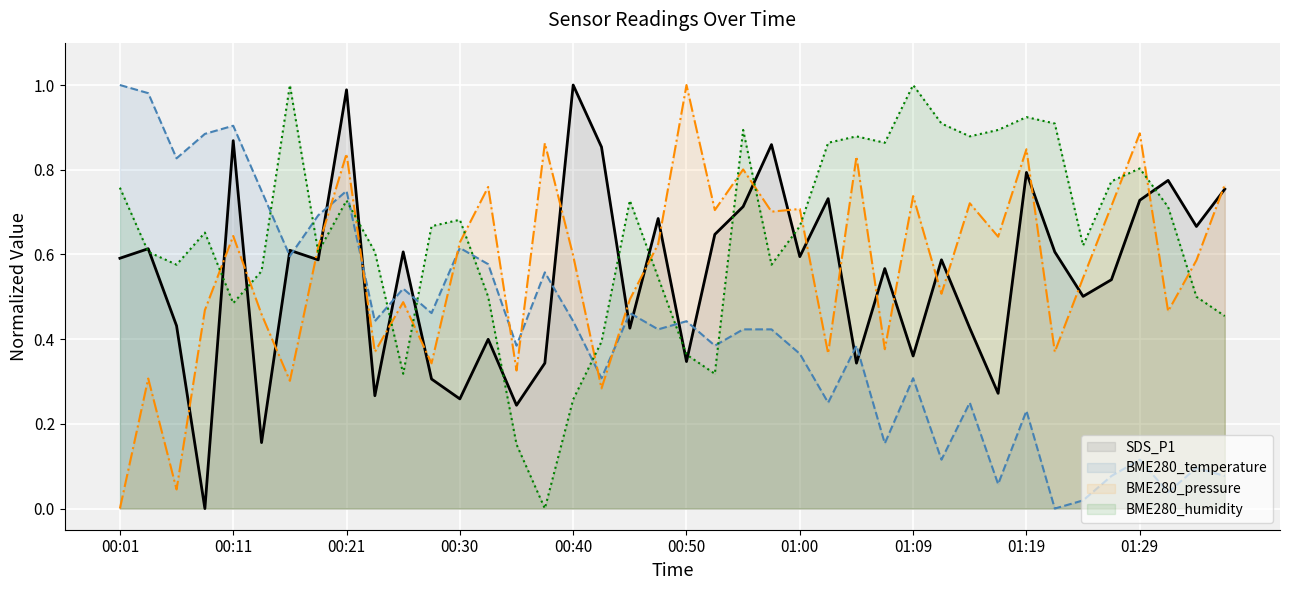

True or false: BME280_temperature and BME280_humidity cross at least once.

True